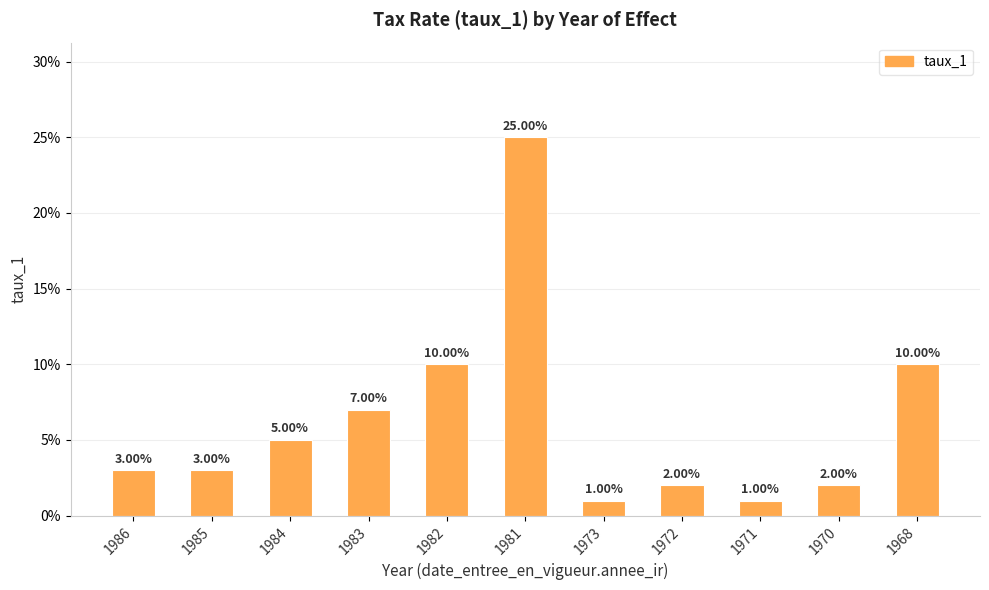

Are the bars horizontal?

No